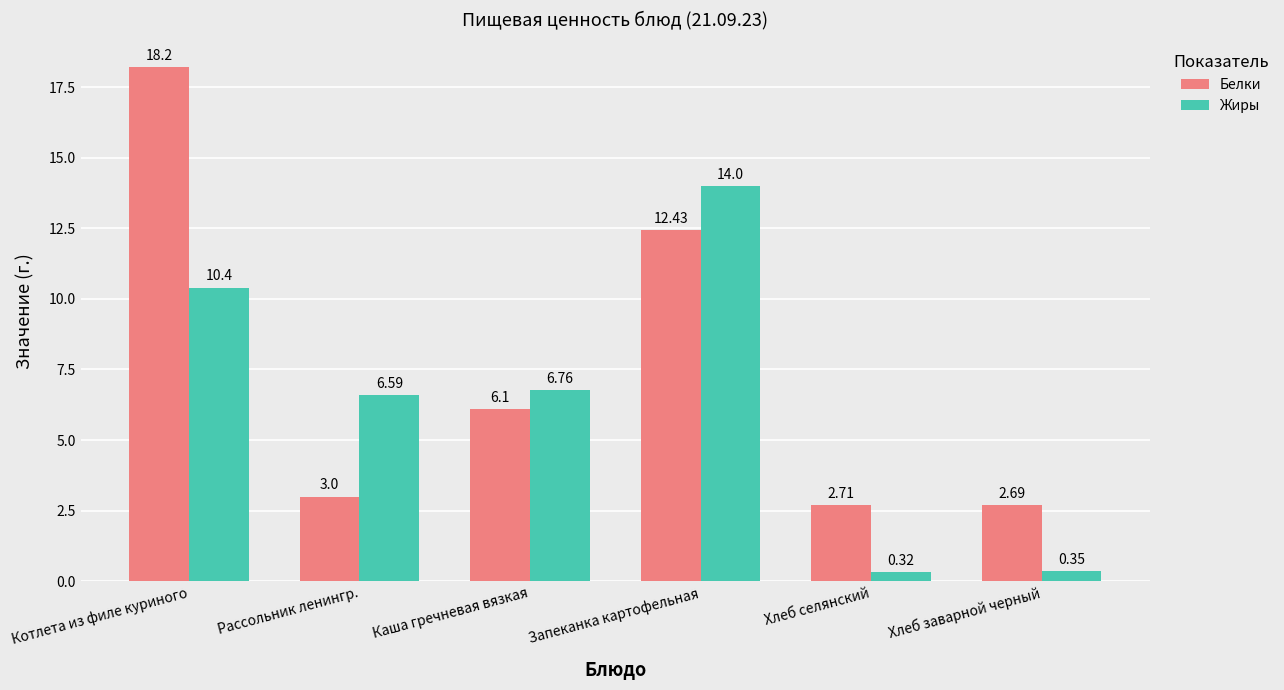

At which category is the sum across all series the highest?

Котлета из филе куриного